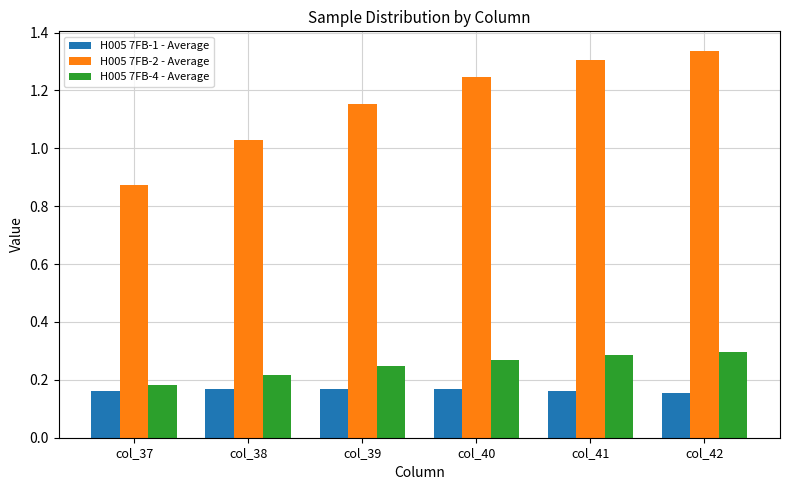

At which label is H005 7FB-2 - Average closest to 1?

col_38